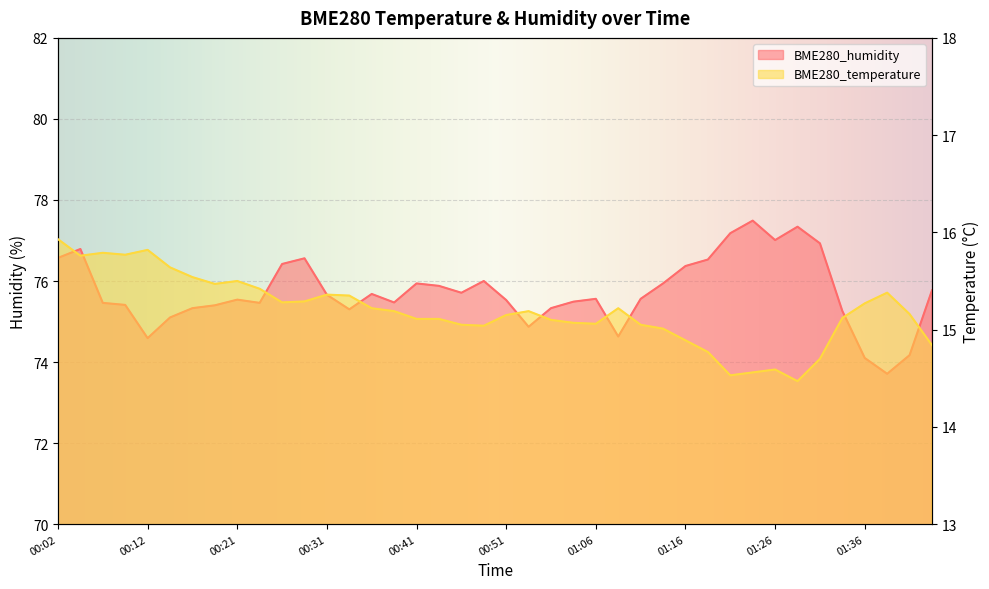

What is the average value of the BME280_temperature series?

15.2